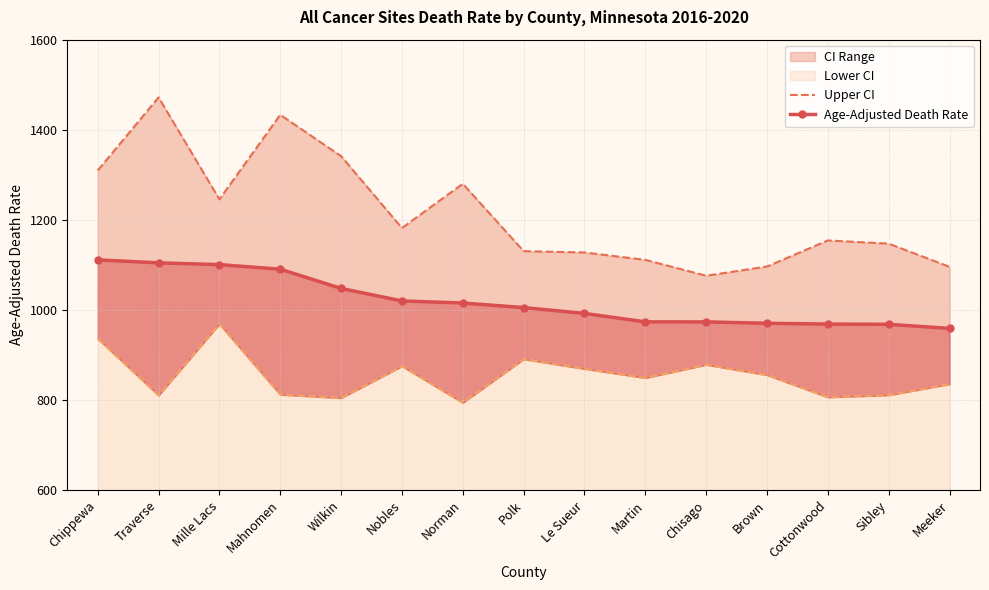

True or false: Lower CI and Upper CI cross at least once.

False